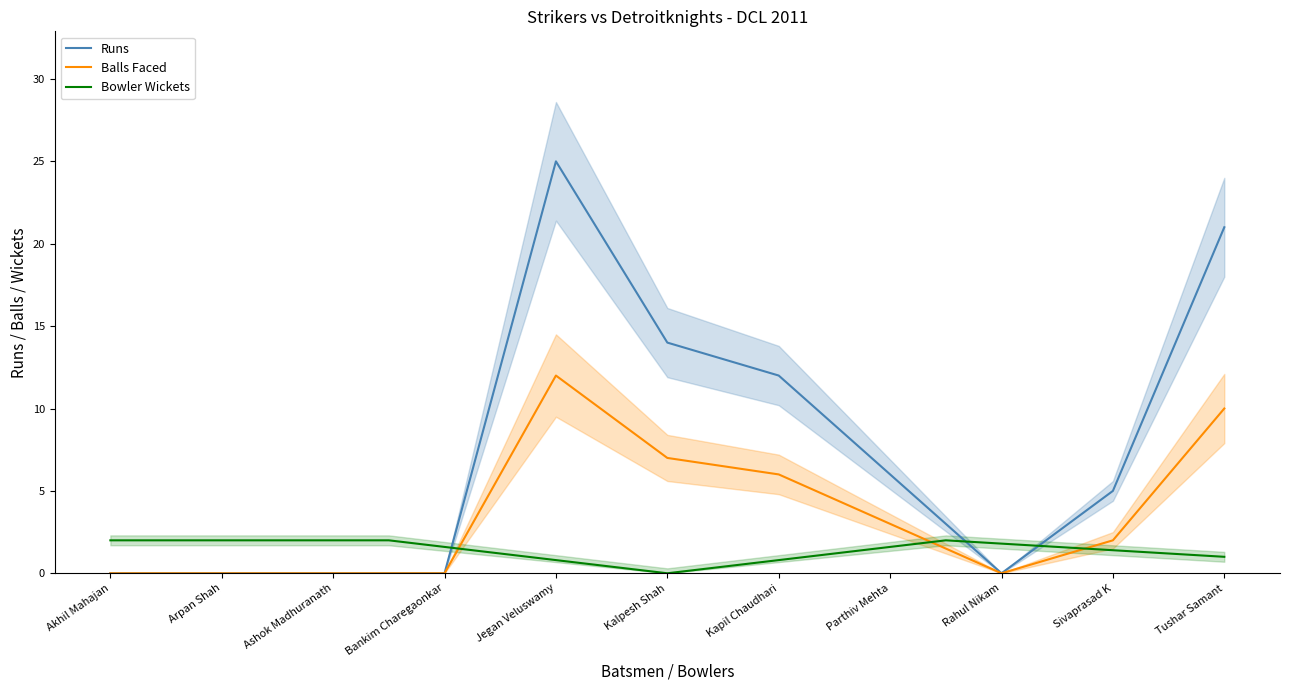

Is it true that Runs equals 8 at Arpan Shah?

False